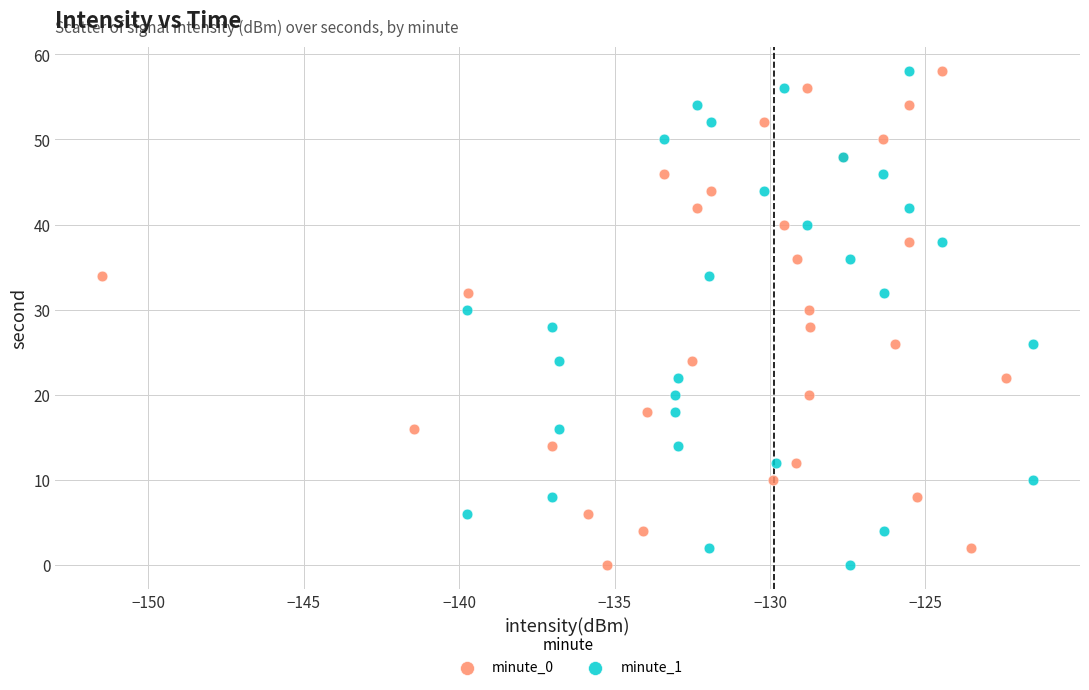

What are all the series names shown in the legend?

minute_0, minute_1